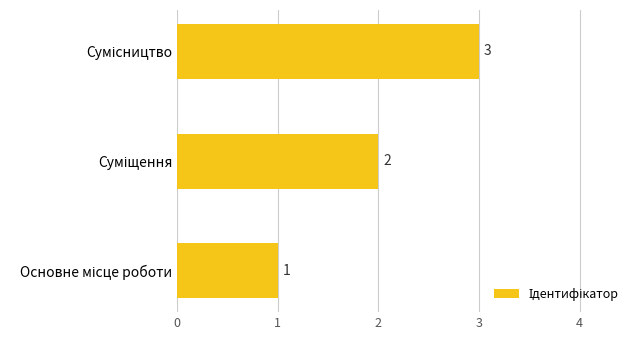

Count the values in the range 1 to 3.

3